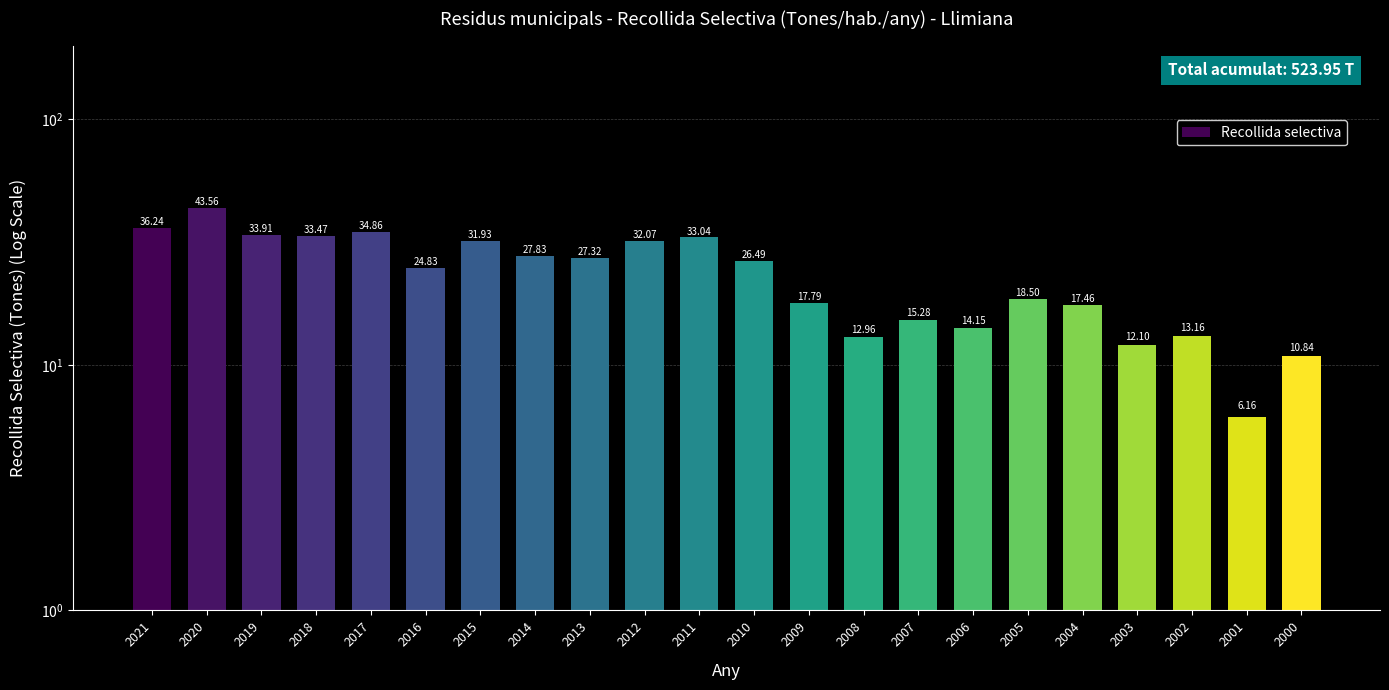

What is the ratio of the value at 2011 to the value at 2019?

1.0